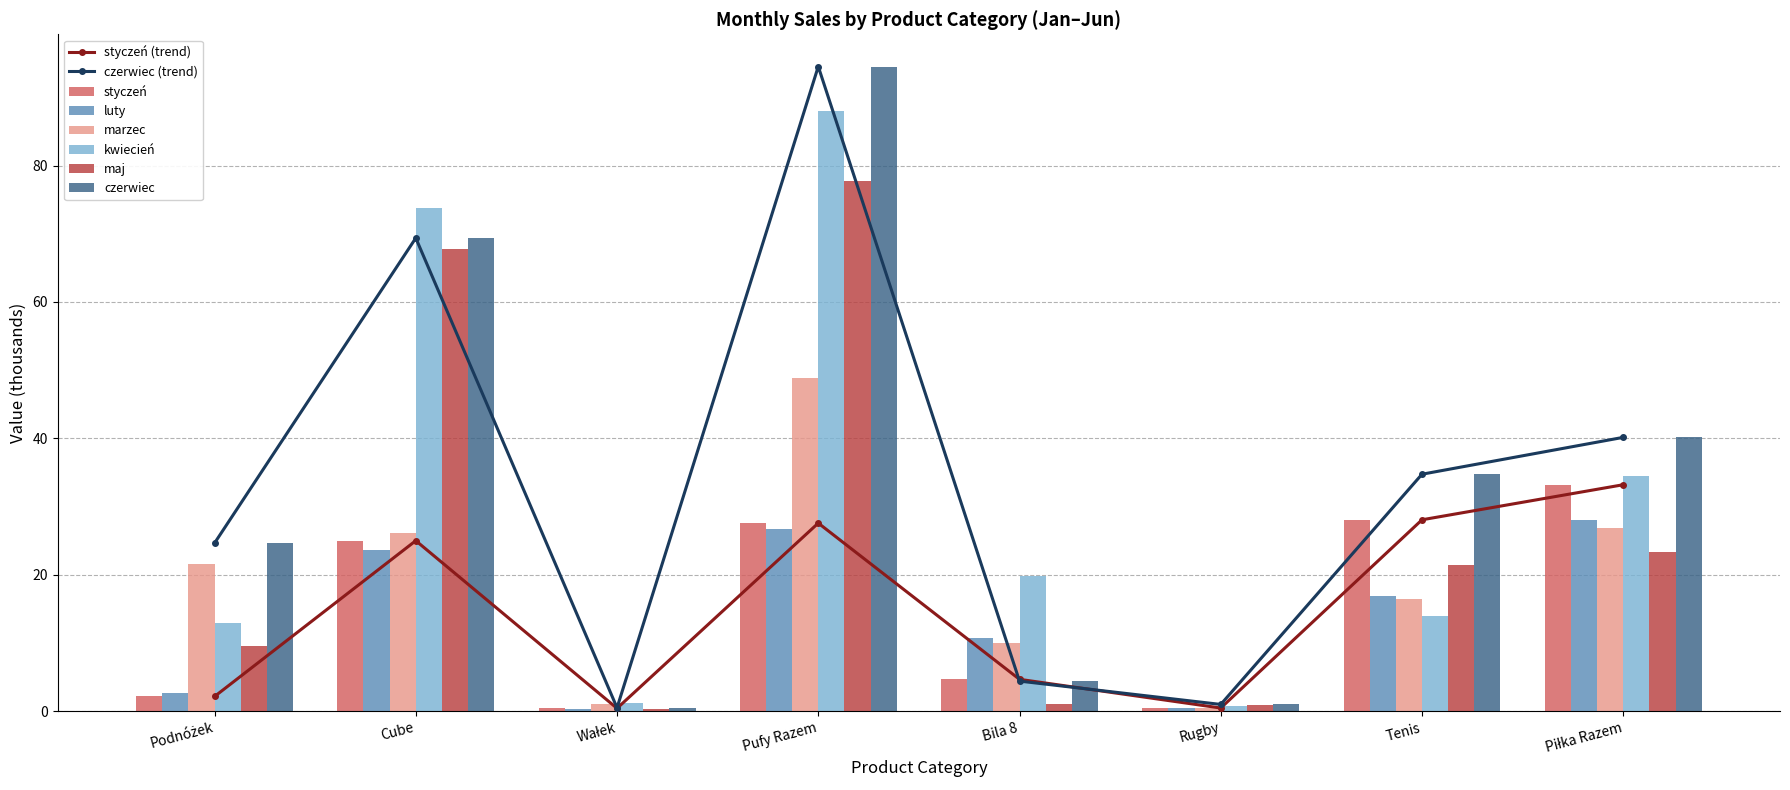

Does the chart contain stacked bars?

No